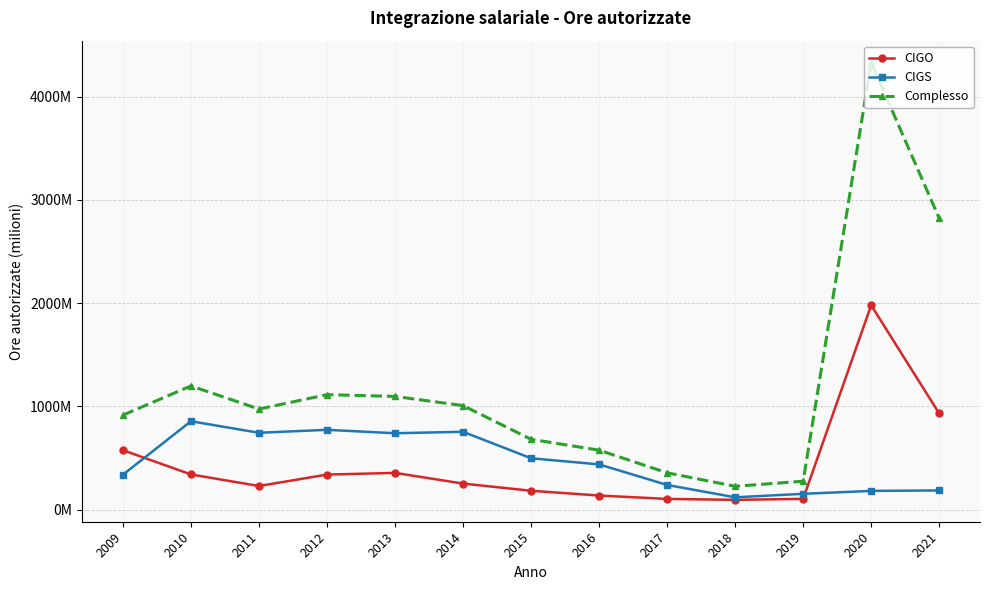

Does the chart have visible grid lines?

Yes